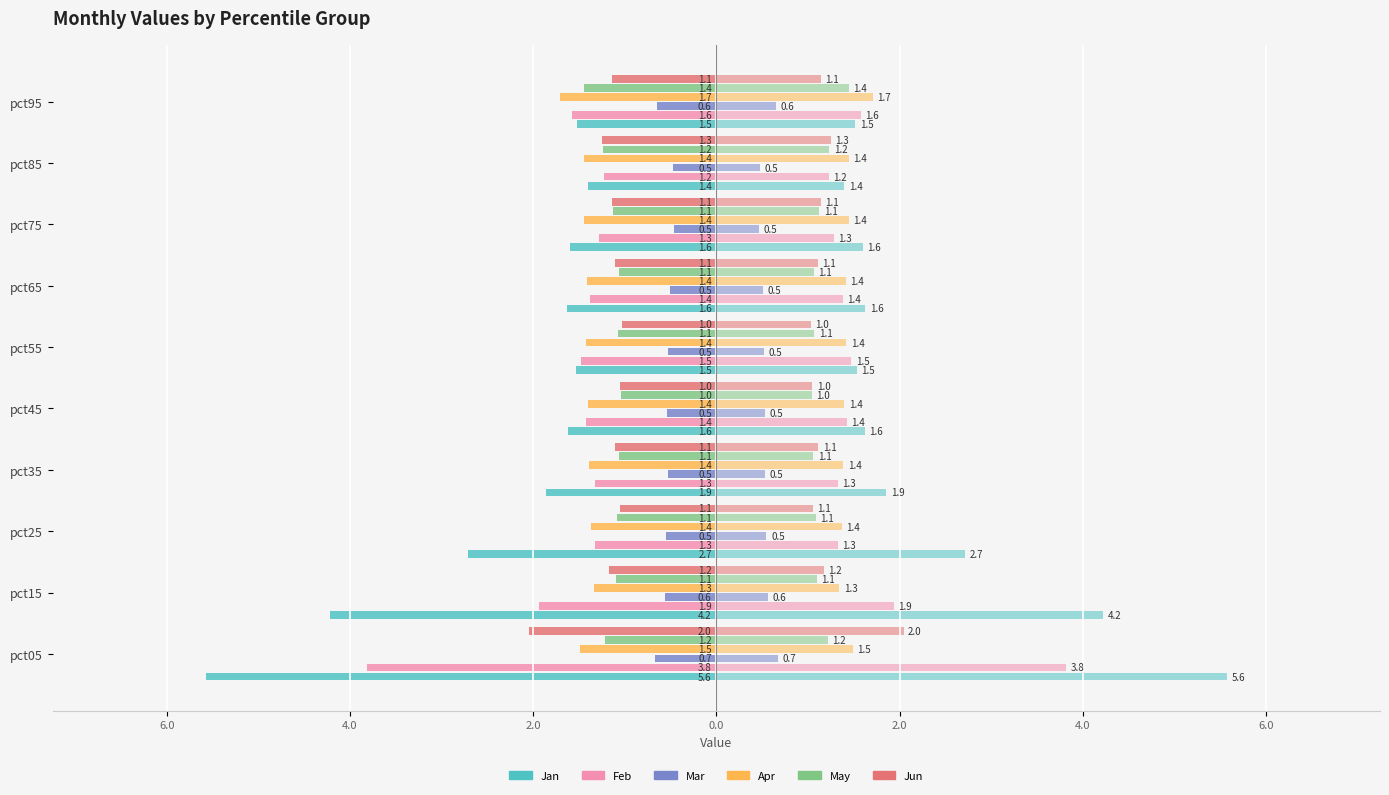

What are all the series names shown in the legend?

Jan, Feb, Mar, Apr, May, Jun